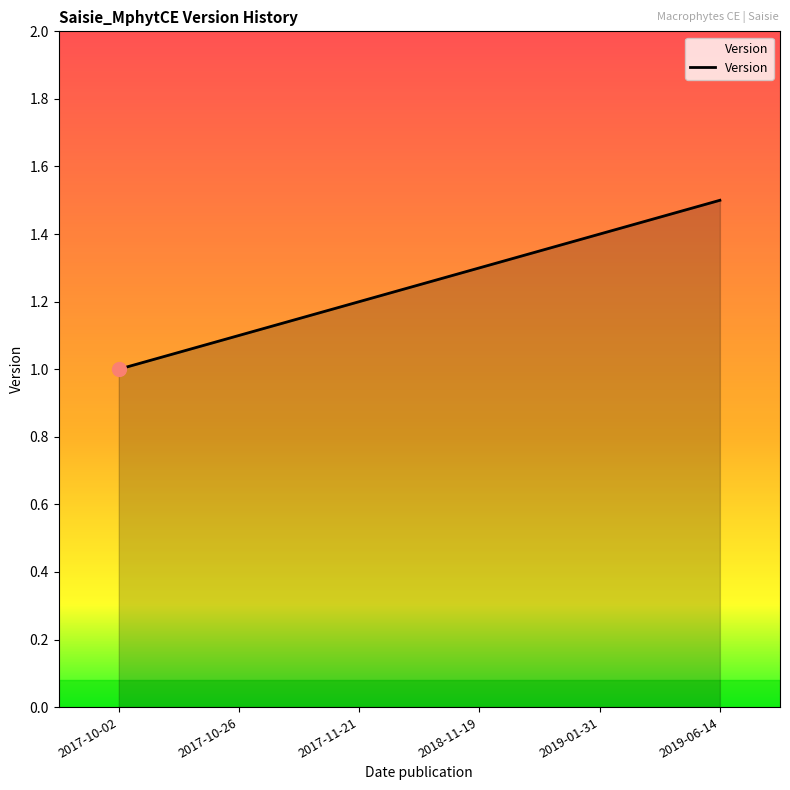

What is the minimum value shown in the chart?

1.0